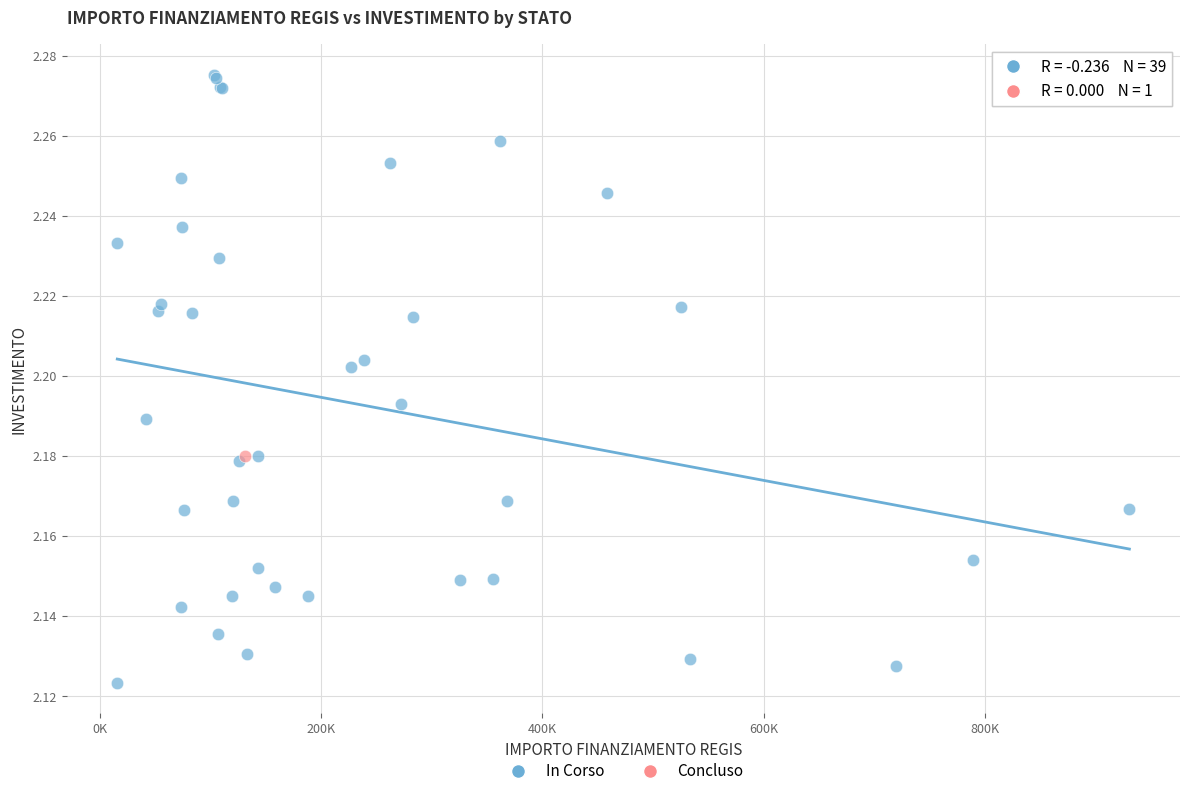

What are all the series names shown in the legend?

In Corso, Concluso